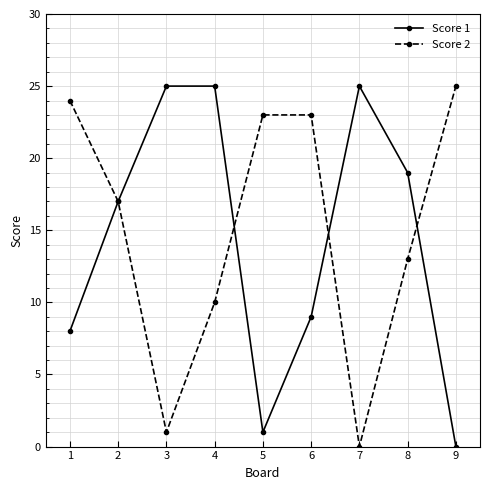

True or false: Score 2 has more than 1 interior local peaks.

False